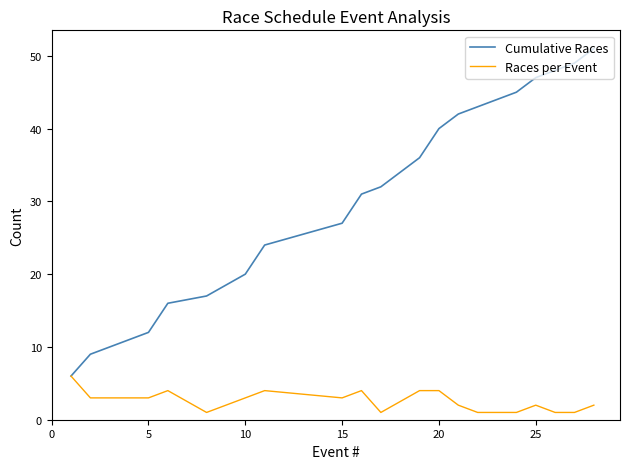

Which series has the largest range (max minus min)?

Cumulative Races